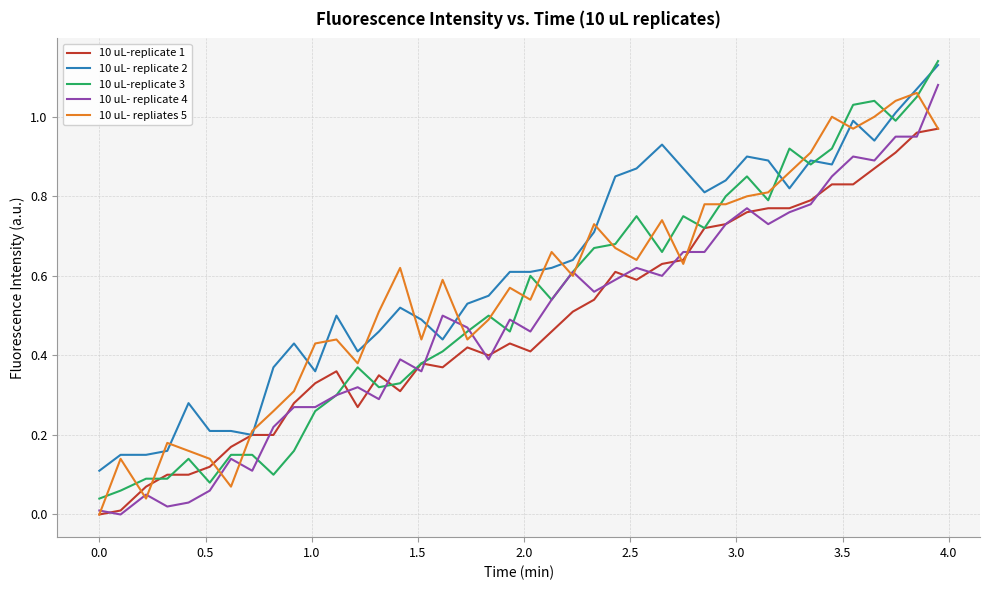

Which series has the widest spread of values?

10 uL-replicate 3